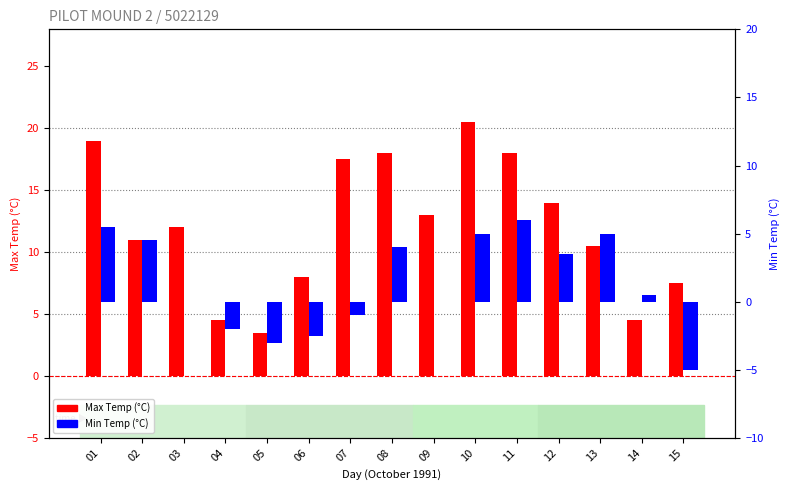

What is the smallest value displayed?

-5.0